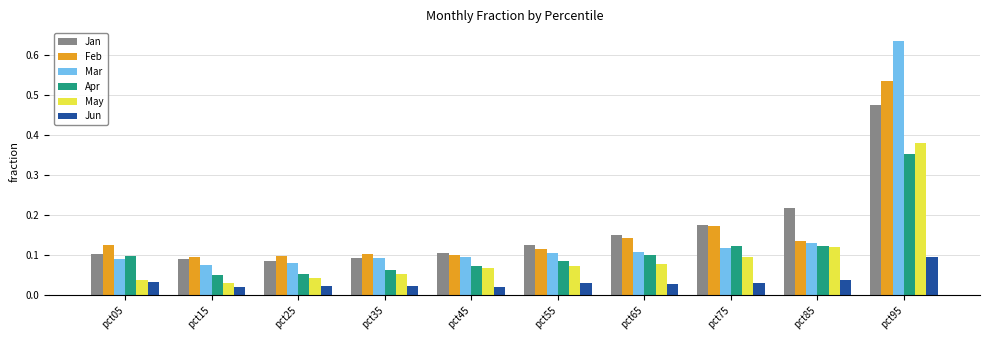

At how many categories does at least one series exceed 0?

10